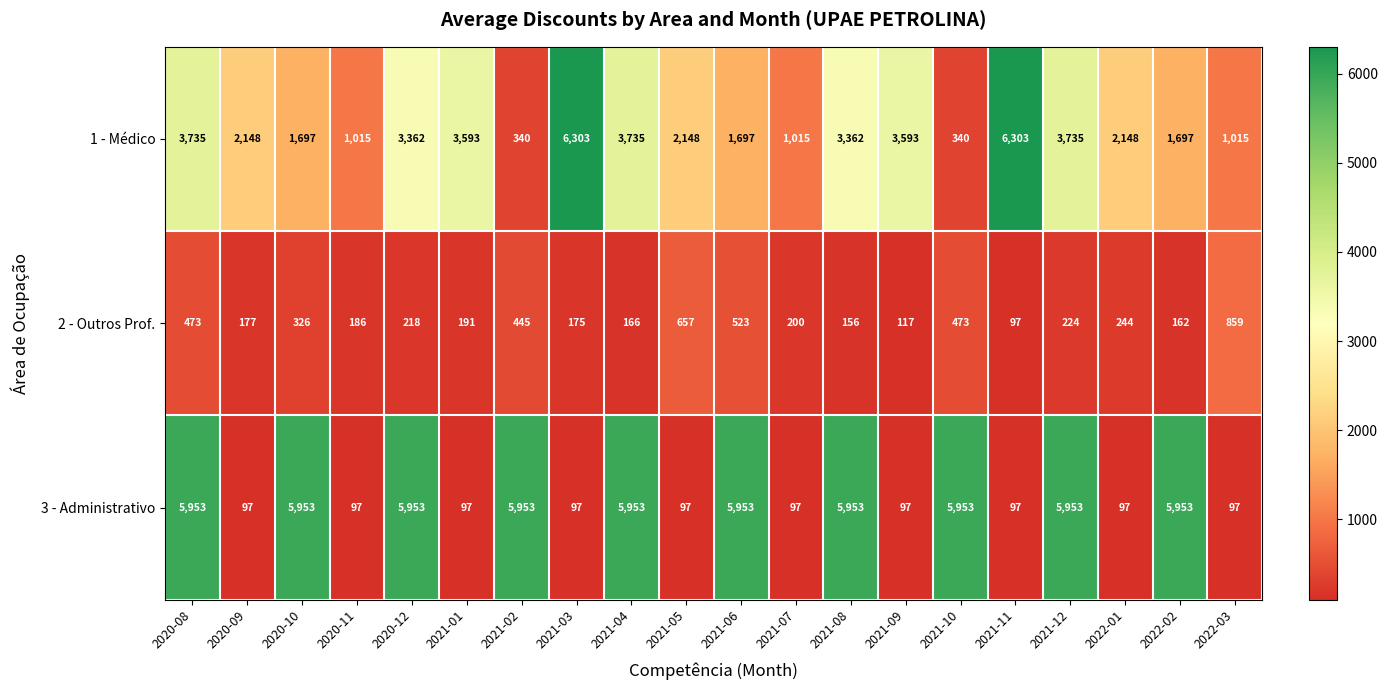

How many data points does each series have?

20